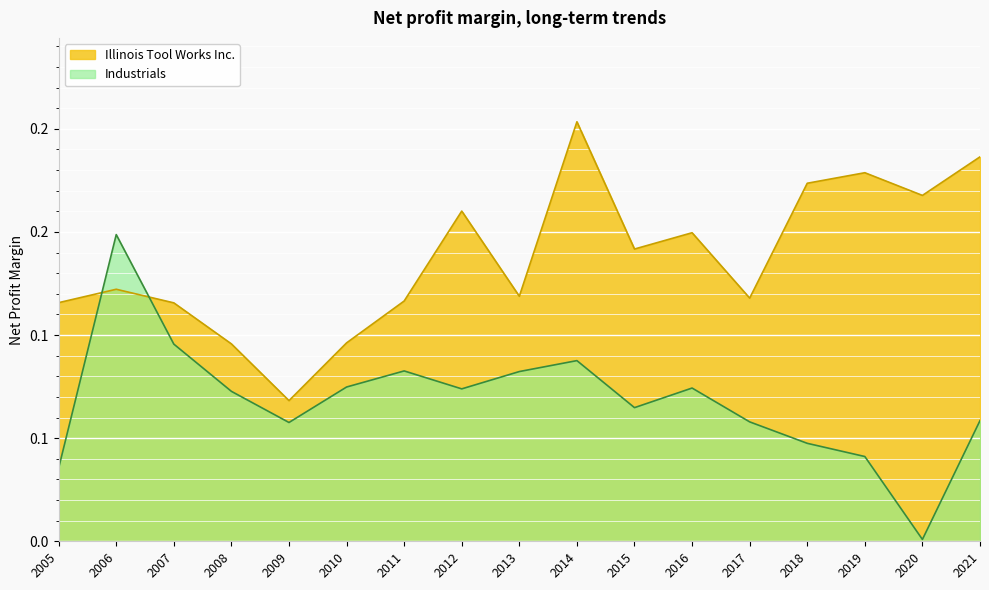

Is it true that Industrials equals 0.1 at 2009?

True